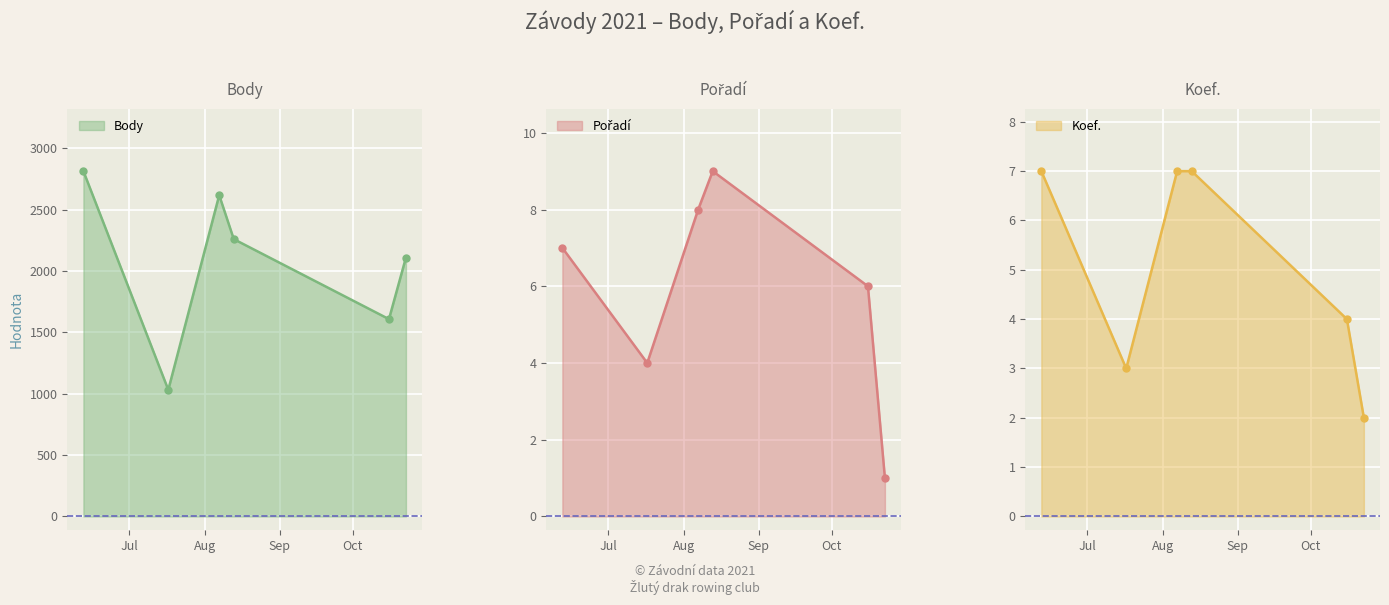

What is the greatest value displayed?

2814